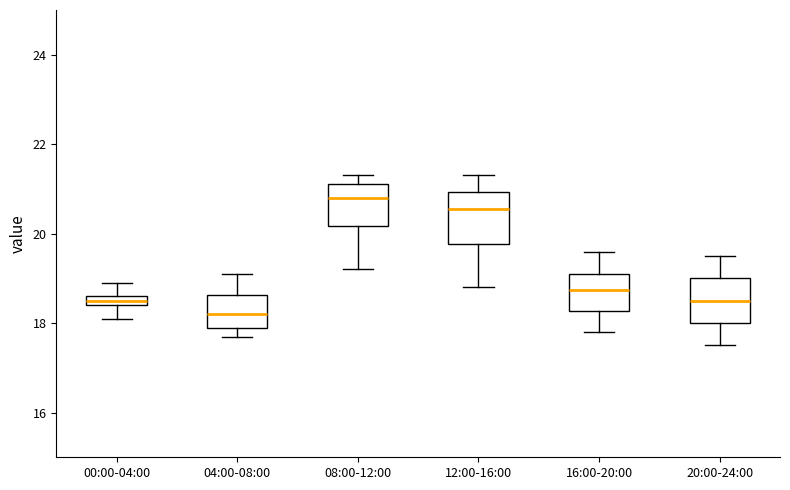

Where does the median line of the box for 16:00-20:00 sit on the y-axis? The values are not printed on the chart, so give them approximately, as read against the axis.

18.8